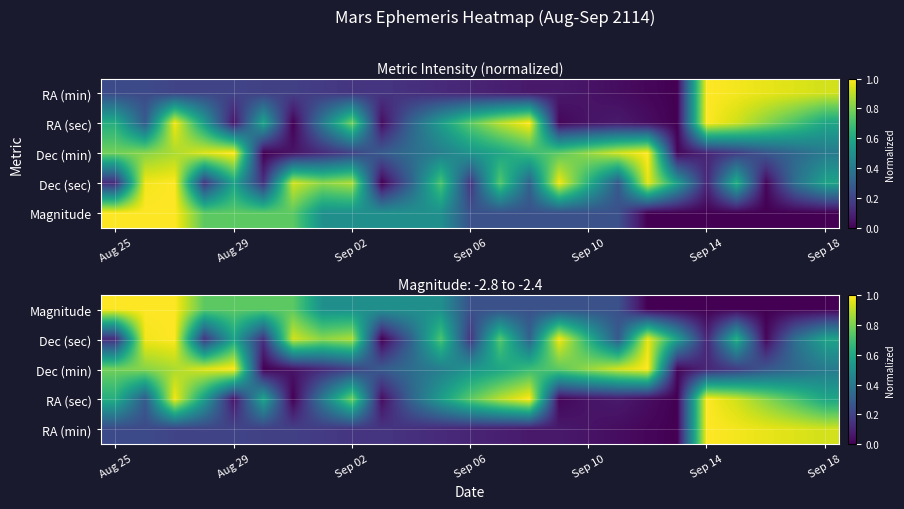

Which series has the widest spread of values?

Magnitude